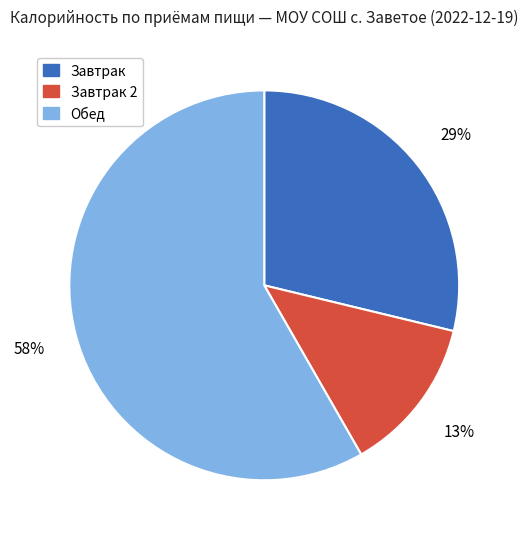

To the nearest percent, what is the difference between the largest and smallest slice percentages?

45%